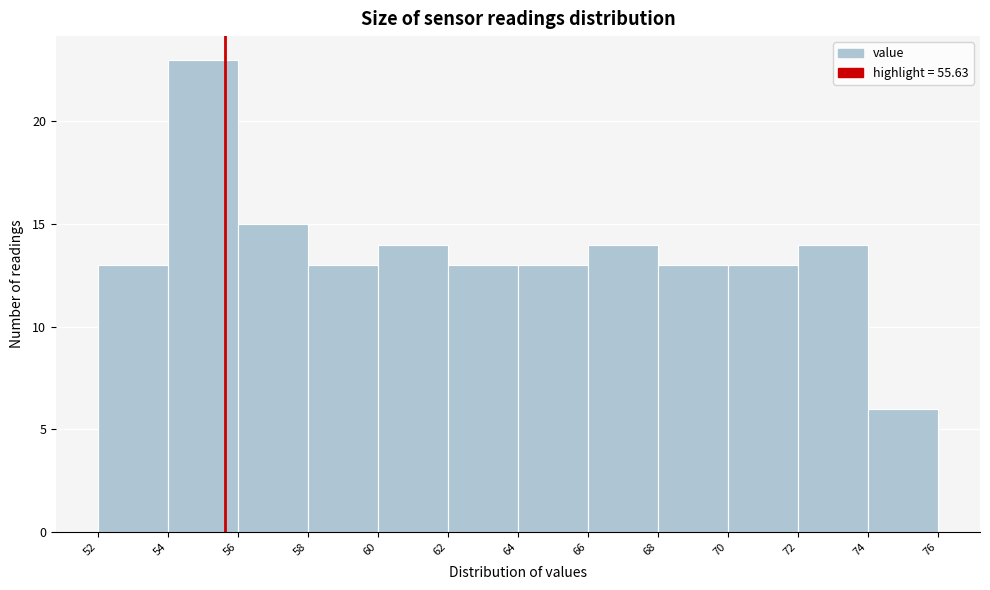

Over which range of the x-axis is the bar tallest?

54 to 56